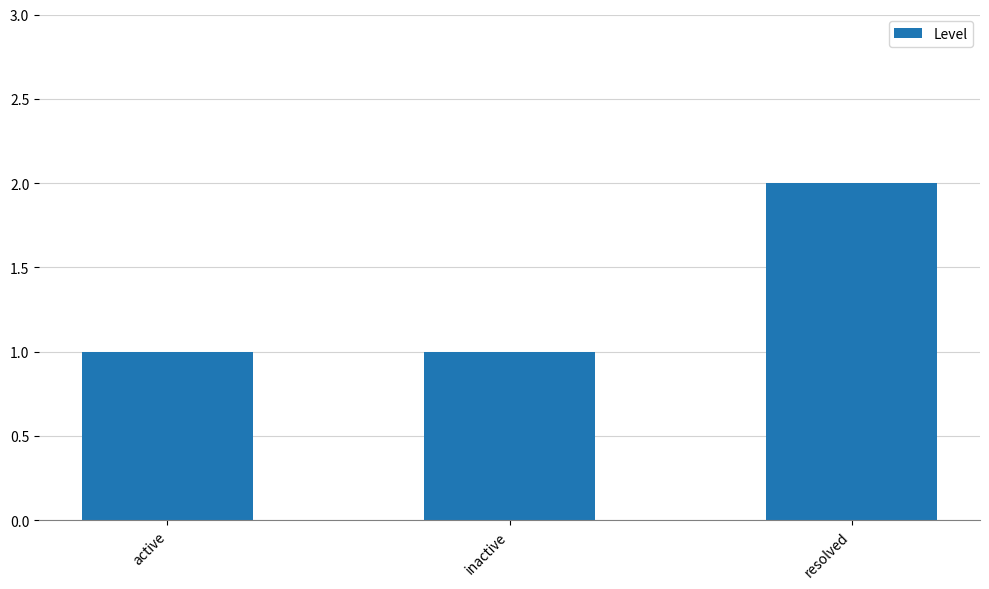

Is it true that the value at active is 1?

True